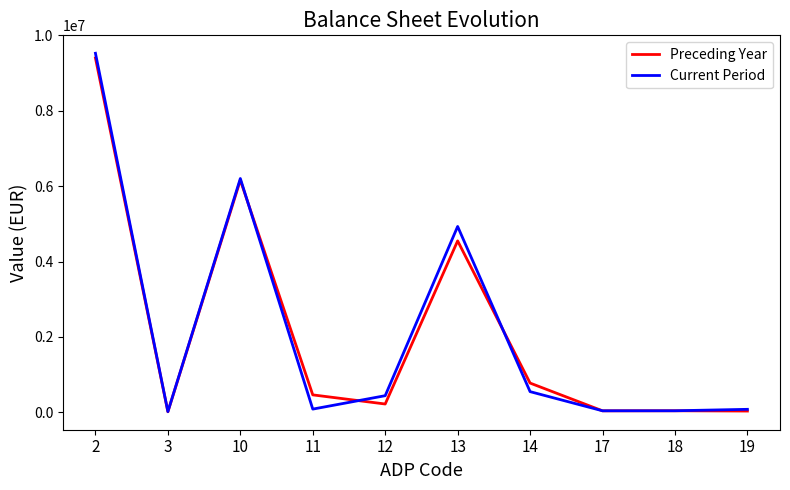

Which series has the largest range (max minus min)?

Current Period